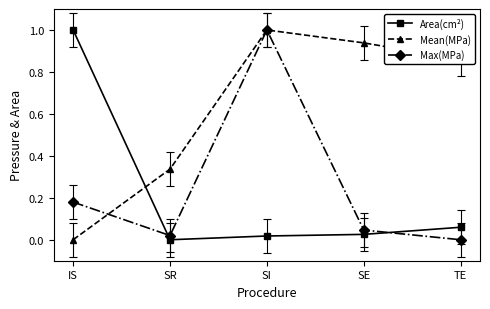

Between SI and SE, which series saw the biggest shift?

Max(MPa)